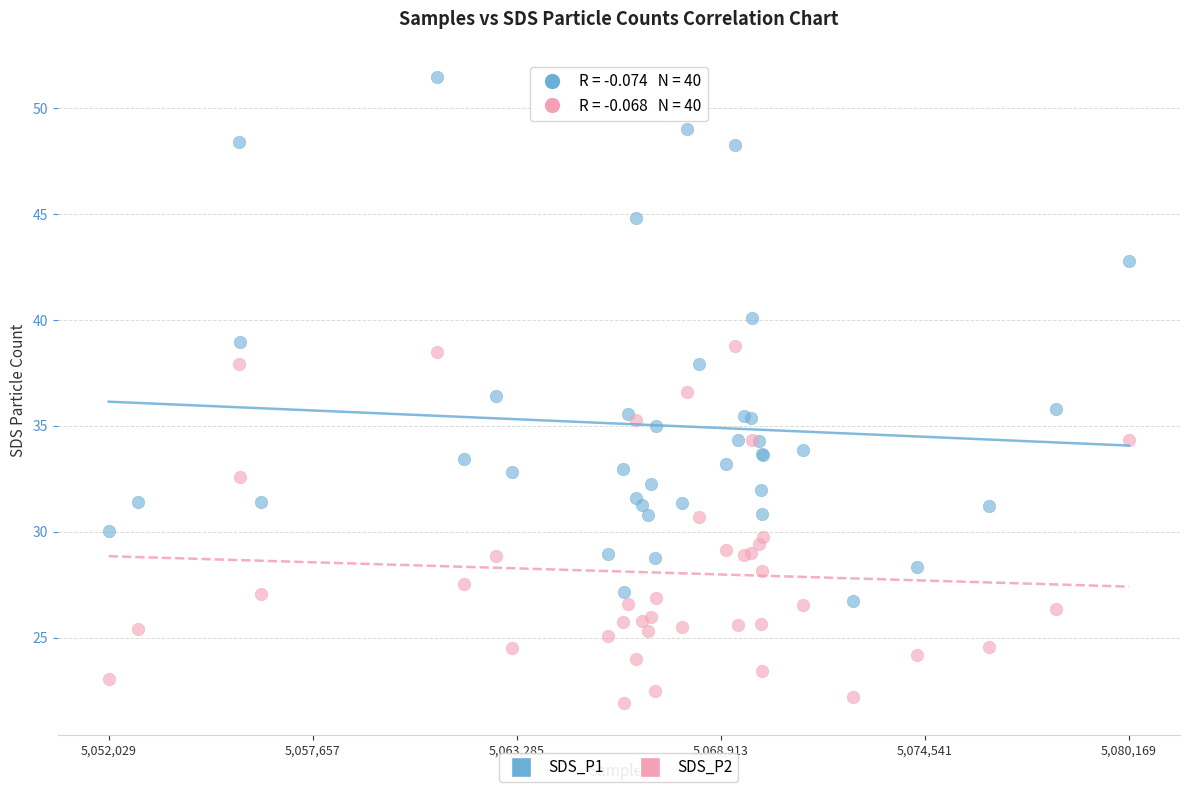

What are all the series names shown in the legend?

SDS_P1, SDS_P2